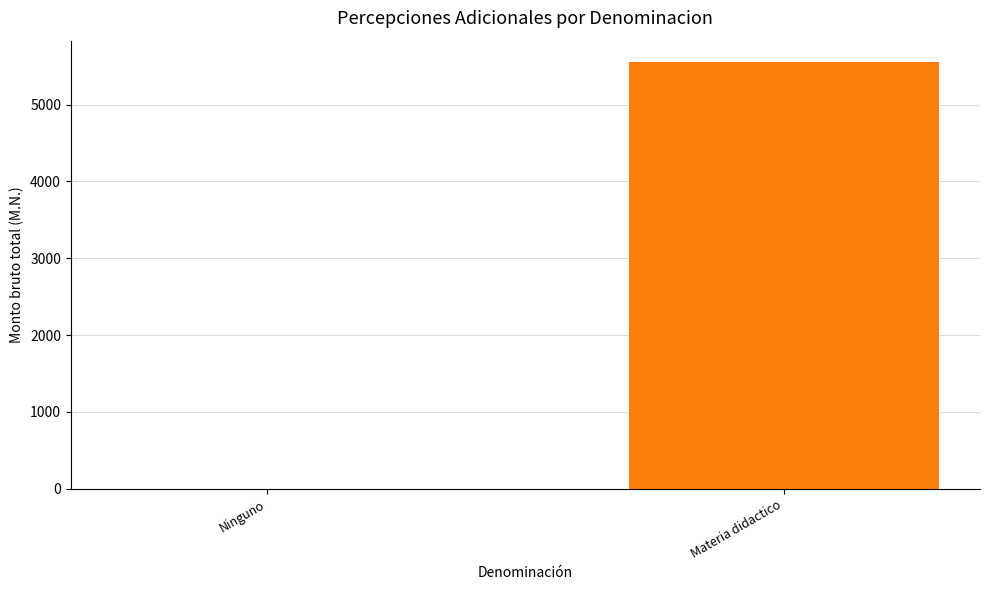

The value at Ninguno is 0.0. True or false?

True